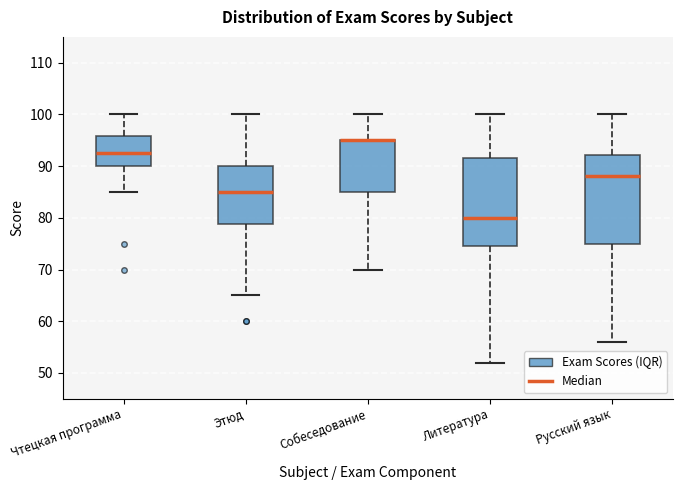

Reading left to right, transcribe this box plot: for each box, give where its median line is, the range the box spans, and where its two whiskers end, as read against the y-axis. The values are not printed on the chart, so give them approximately, as read against the axis.

Чтецкая программа: median 93, box 90 to 96, whiskers 85 to 100
Этюд: median 85, box 79 to 90, whiskers 65 to 100
Собеседование: median 95 (drawn on the box's upper edge), box 85 to 95, whiskers 70 to 100
Литература: median 80, box 75 to 92, whiskers 52 to 100
Русский язык: median 88, box 75 to 92, whiskers 56 to 100